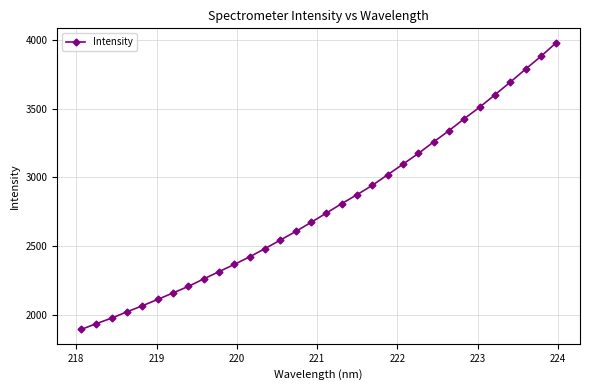

What is the greatest value displayed?

3979.5